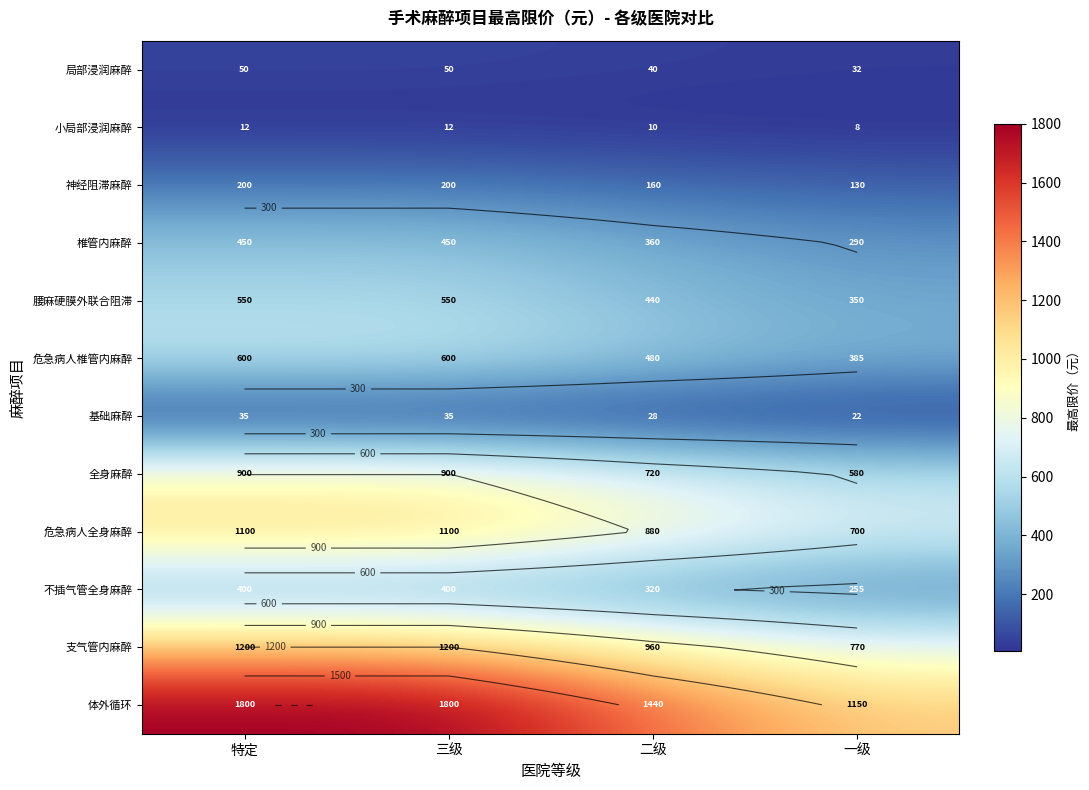

What is the highest value of the 腰麻硬膜外联合阻滞 series?

550